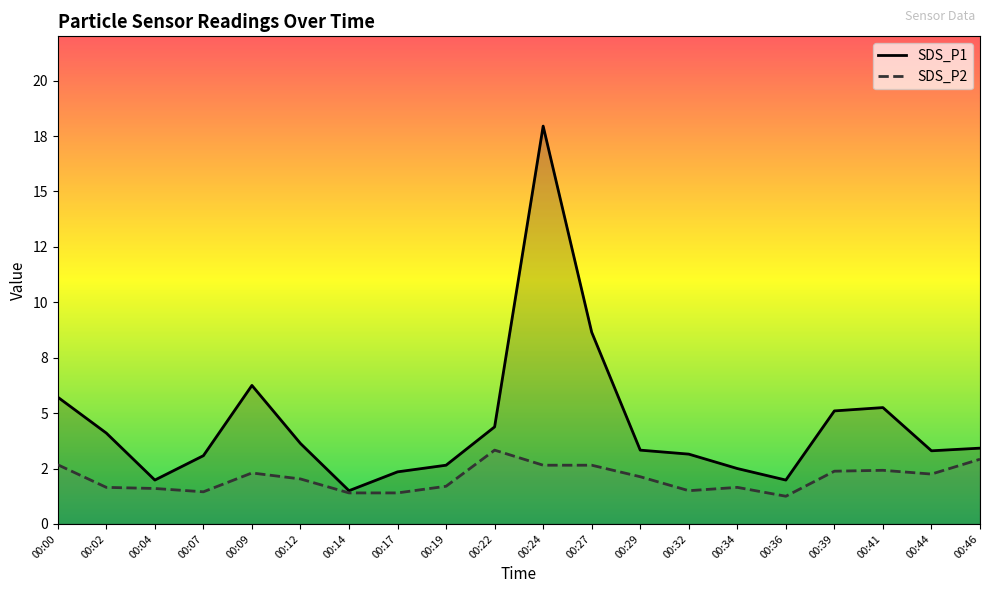

Reading right to left, list all the values displayed in this chart.

SDS_P1: 3.4	3.3	5.2	5.1	2.0	2.5	3.1	3.3	8.7	17.9	4.4	2.6	2.4	1.5	3.6	6.2	3.1	2.0	4.1	5.7
SDS_P2: 2.9	2.2	2.4	2.4	1.2	1.6	1.5	2.1	2.6	2.6	3.3	1.7	1.4	1.4	2.0	2.3	1.4	1.6	1.6	2.7